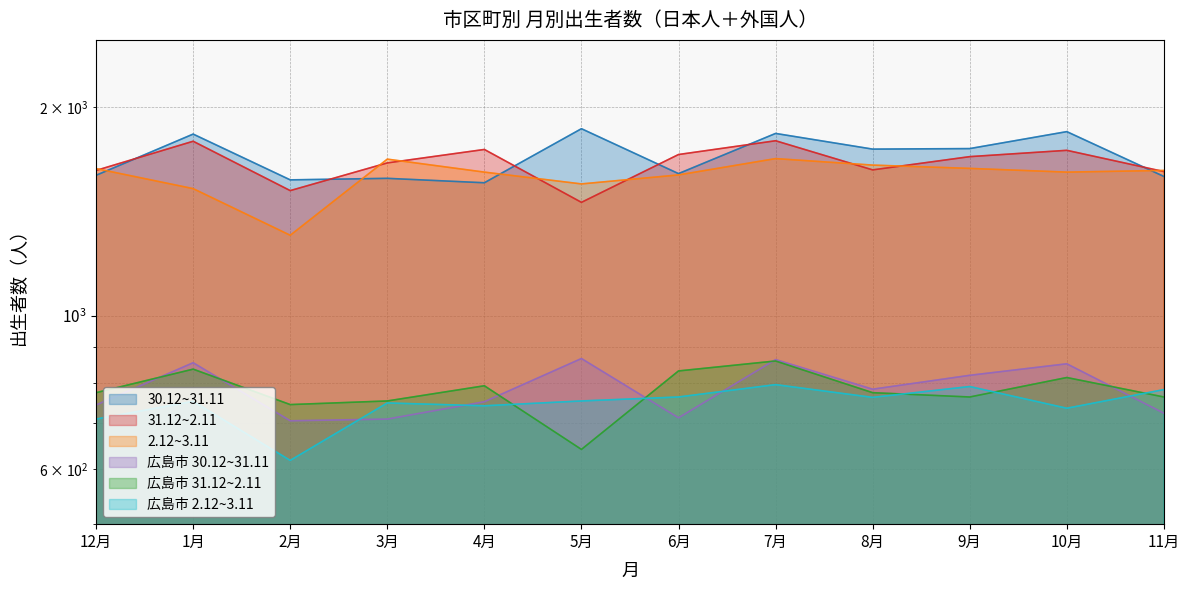

Reading left to right, extract all data points from this chart.

30.12~31.11: 12月=1594	1月=1828	2月=1570	3月=1578	4月=1555	5月=1861	6月=1603	7月=1832	8月=1739	9月=1742	10月=1843	11月=1588
31.12~2.11: 12月=1620	1月=1785	2月=1515	3月=1661	4月=1737	5月=1457	6月=1708	7月=1788	8月=1623	9月=1696	10月=1732	11月=1614
2.12~3.11: 12月=1630	1月=1525	2月=1306	3月=1682	4月=1611	5月=1549	6月=1596	7月=1685	8月=1649	9月=1631	10月=1611	11月=1620
広島市 30.12~31.11: 12月=743	1月=855	2月=705	3月=709	4月=751	5月=867	6月=712	7月=864	8月=783	9月=820	10月=852	11月=723
広島市 31.12~2.11: 12月=774	1月=837	2月=744	3月=753	4月=792	5月=641	6月=832	7月=860	8月=774	9月=763	10月=814	11月=763
広島市 2.12~3.11: 12月=709	1月=752	2月=618	3月=748	4月=741	5月=753	6月=763	7月=795	8月=762	9月=790	10月=735	11月=782